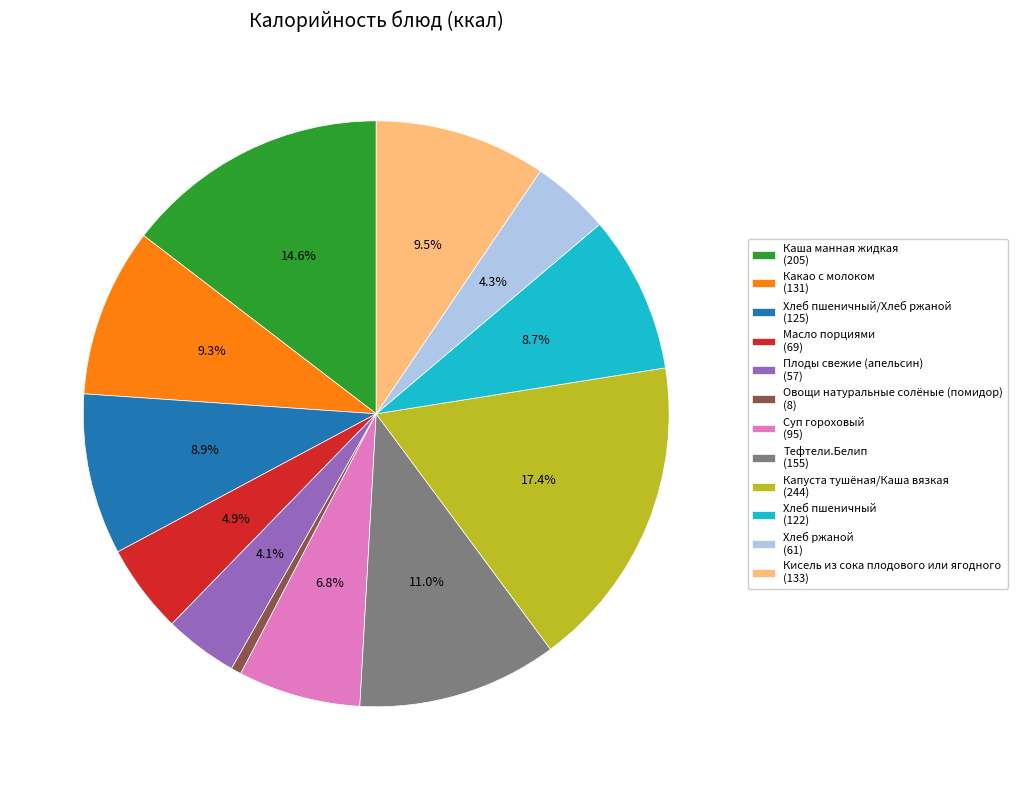

Which has a higher value, Тефтели.Белип (155) or Какао с молоком (131)?

Тефтели.Белип (155)